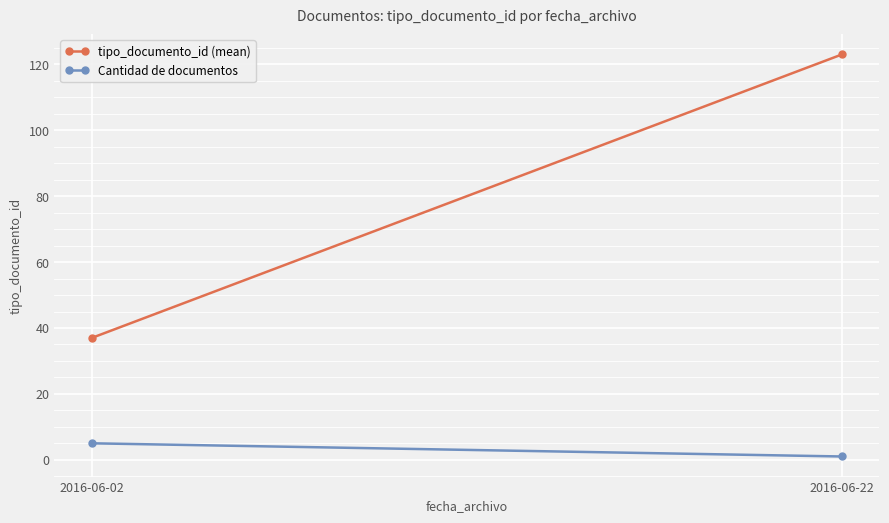

Reading right to left, extract all data points from this chart.

tipo_documento_id (mean): 2016-06-22=123	2016-06-02=37
Cantidad de documentos: 2016-06-22=1	2016-06-02=5